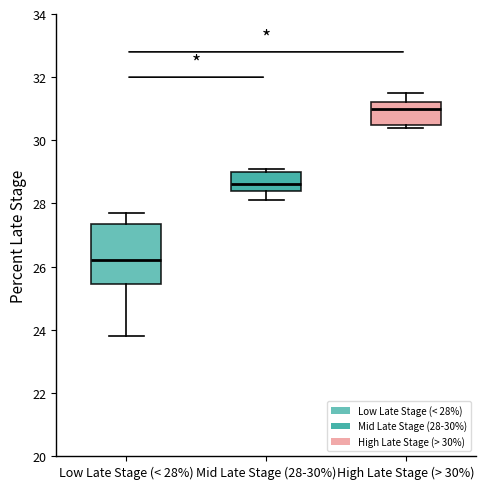

Which box is the tallest, from its lower edge to its upper edge?

Low Late Stage (< 28%)